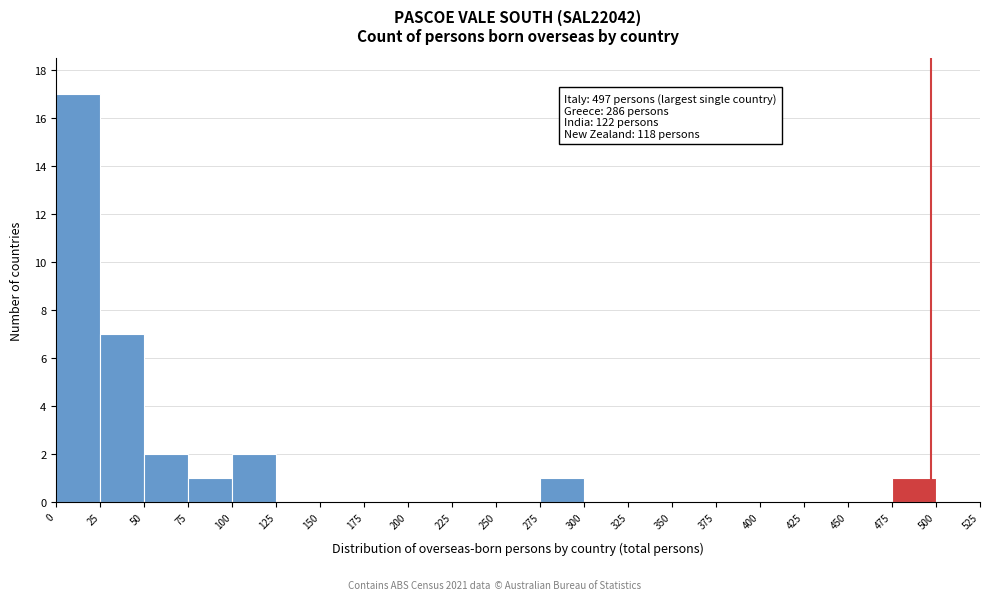

Which range on the x-axis has the tallest bar?

0 to 25